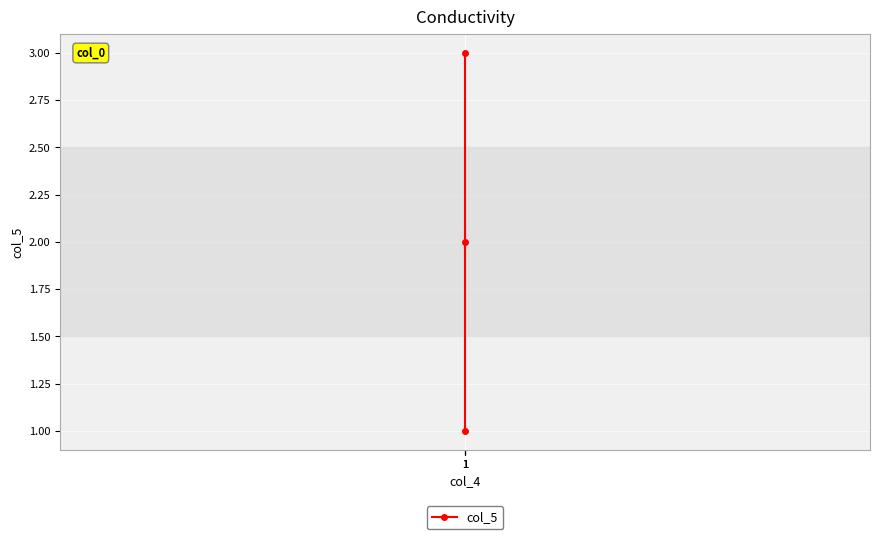

What is the value of the 3rd point from the left?

1